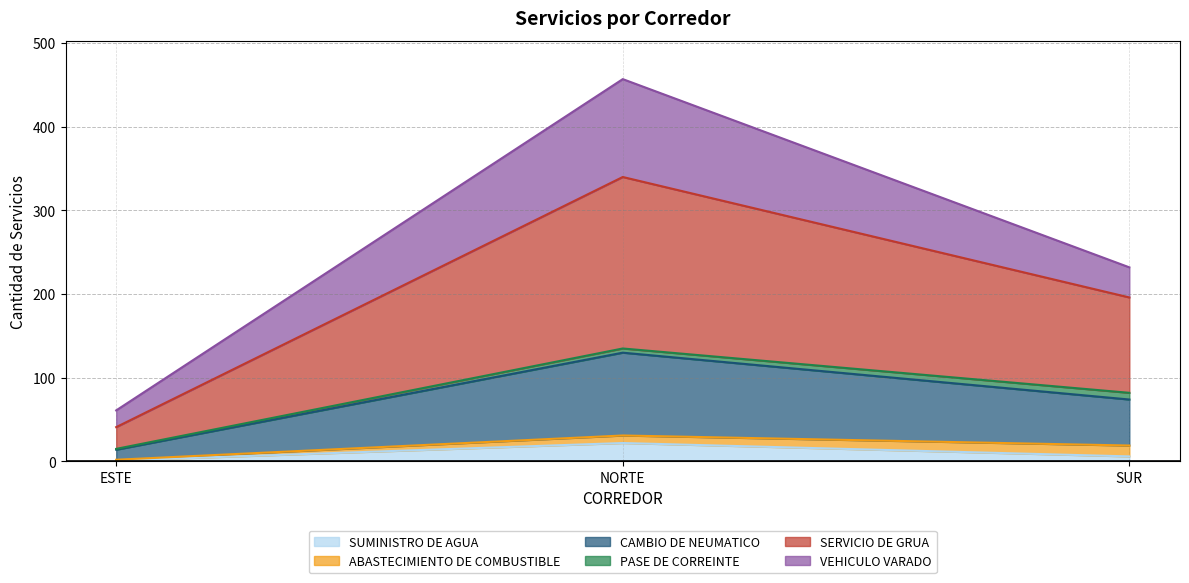

At which label does SUMINISTRO DE AGUA reach its peak?

NORTE